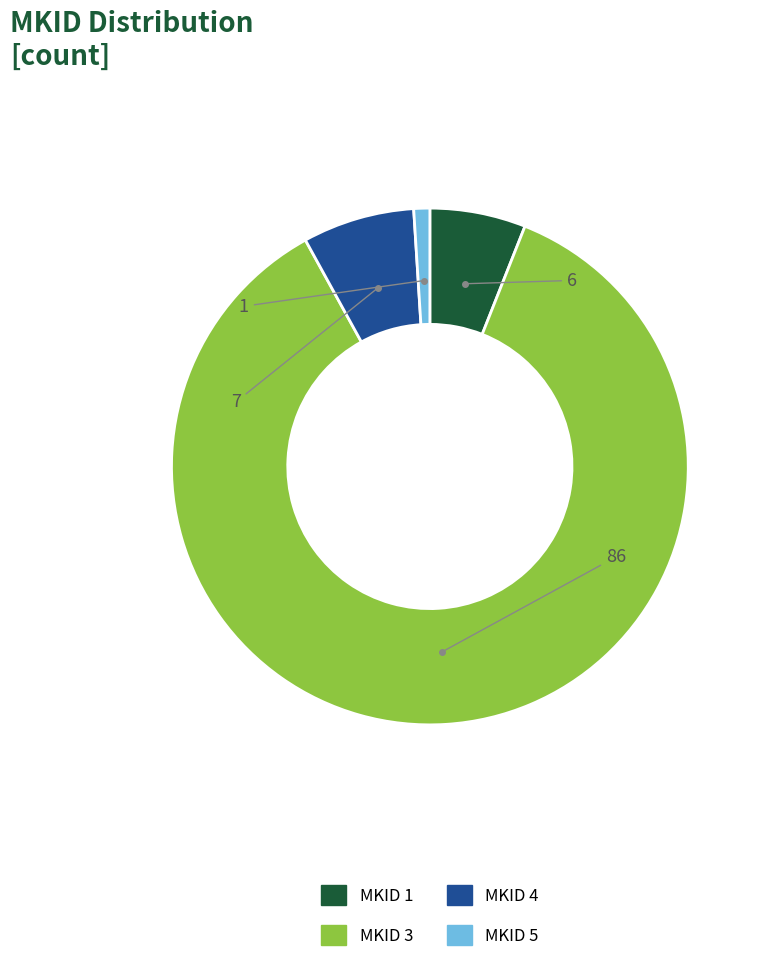

What is the ratio of the value at MKID 1 to the value at MKID 5?

6.0